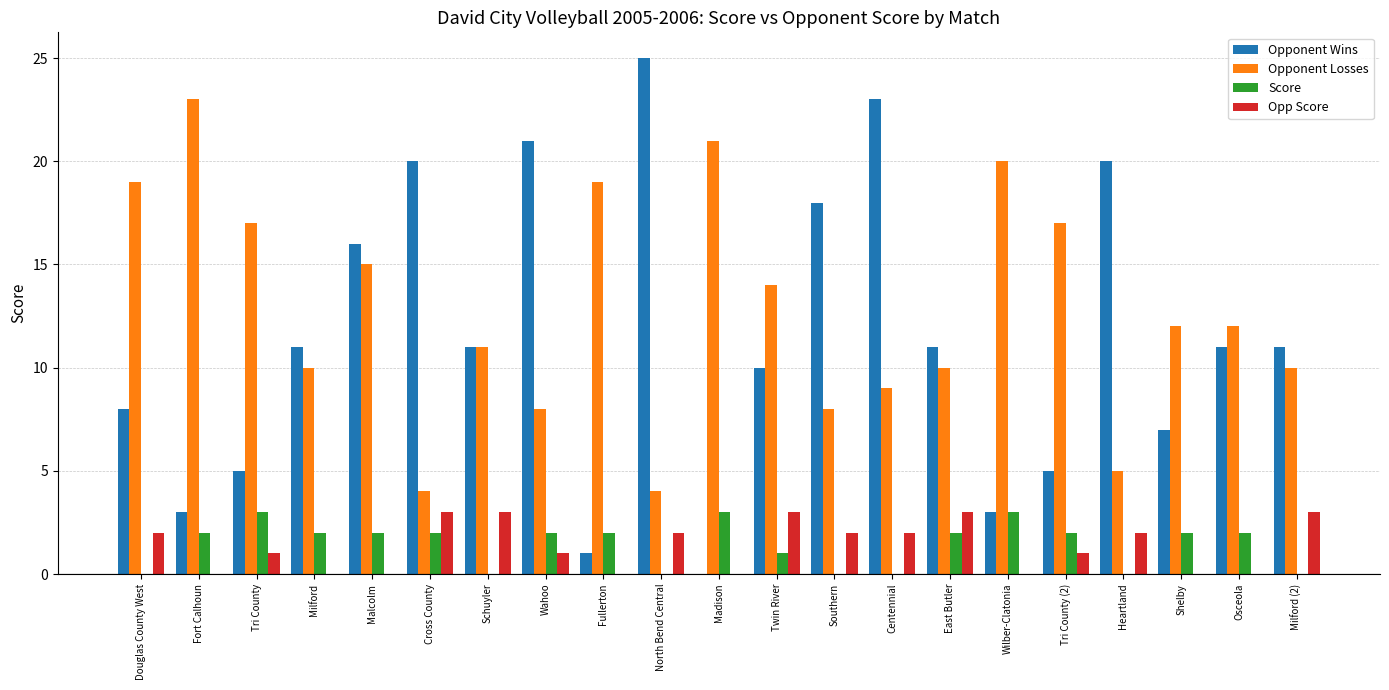

What is the total value across all series at Fullerton?

22